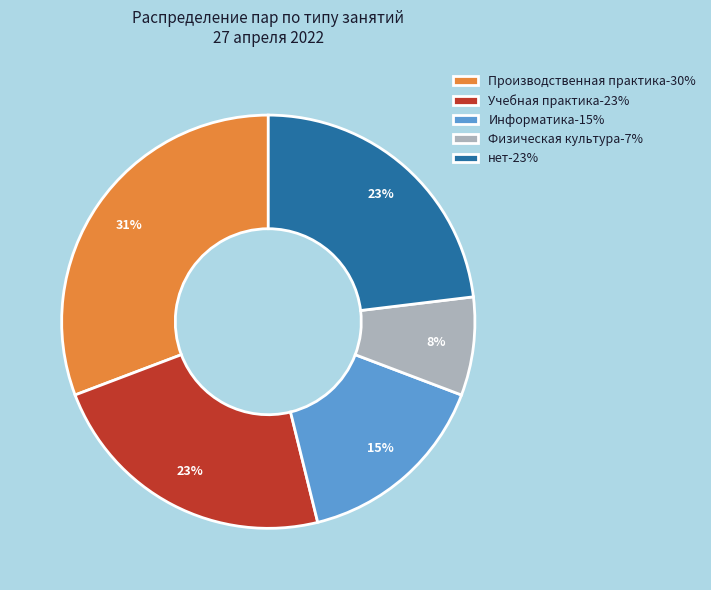

Between Информатика and Физическая культура, which is larger?

Информатика